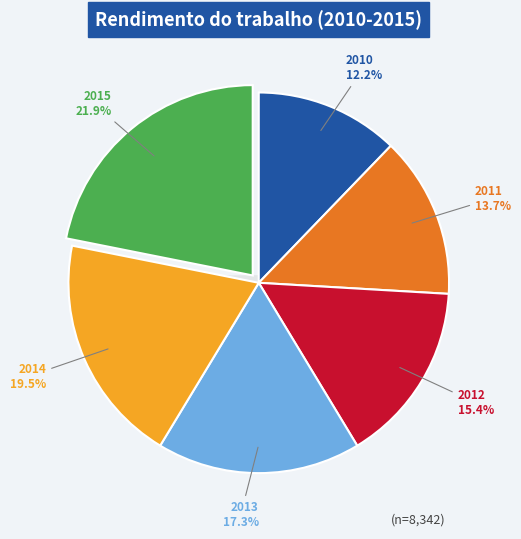

How many slices are in this pie chart?

6